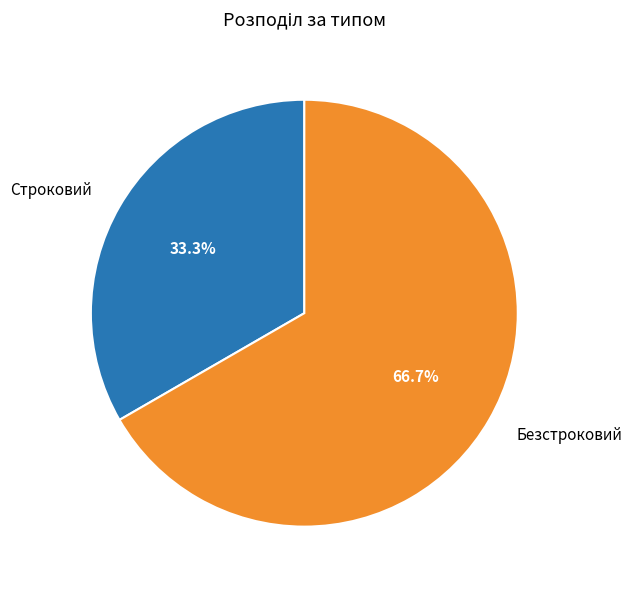

How many segments does this pie chart have?

2